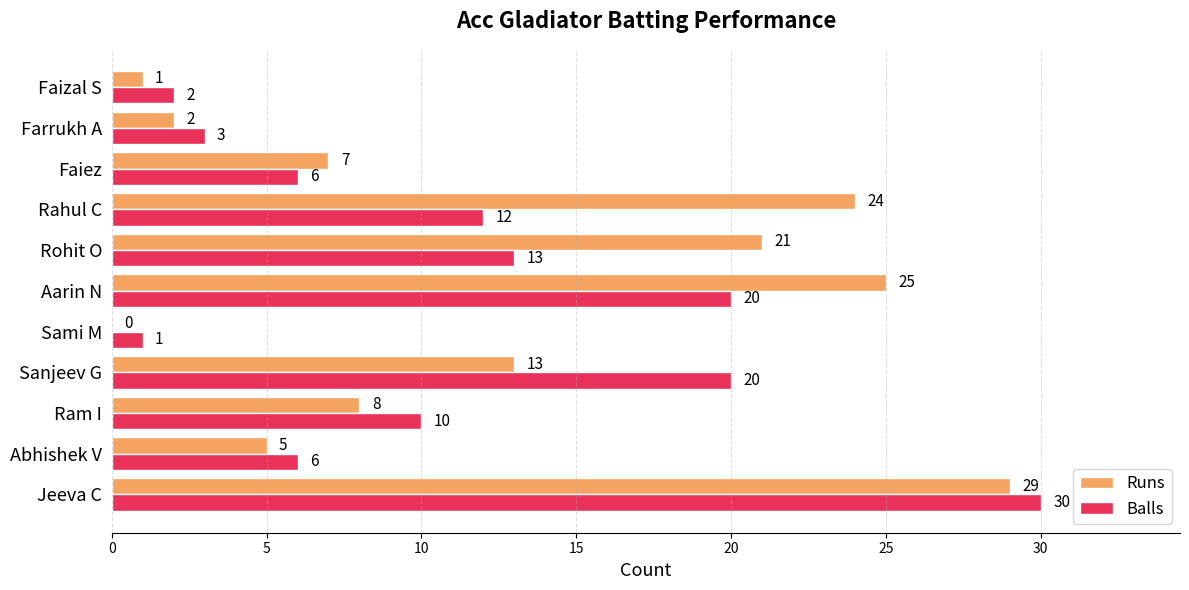

What is the sum of the Runs values at Rohit O and Ram I?

29